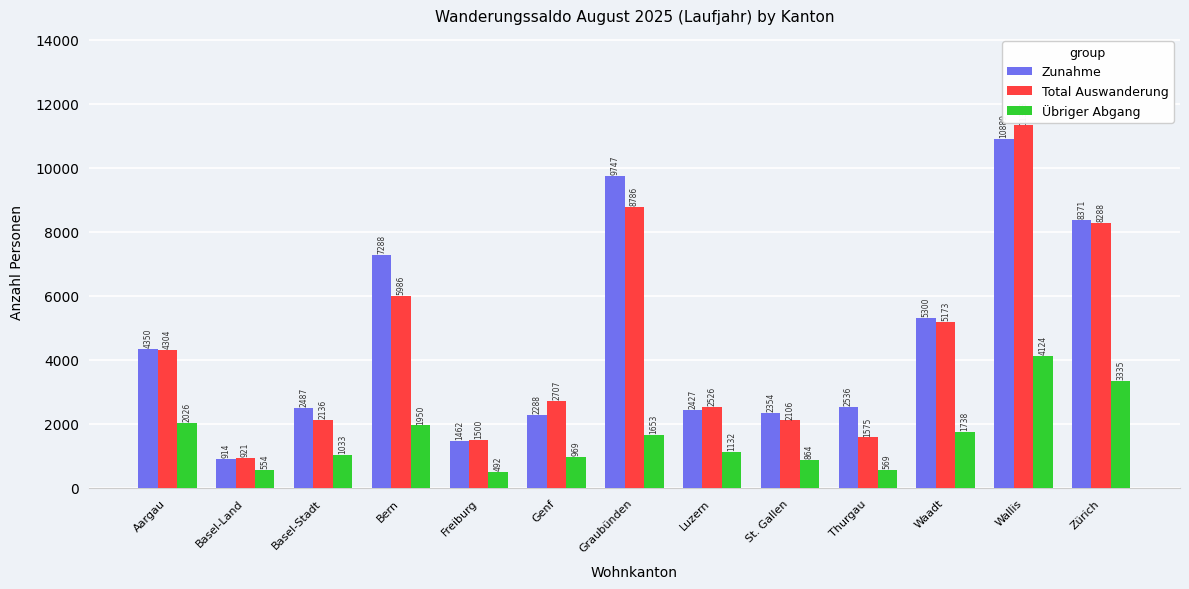

Reading left to right, extract all data points from this chart.

Zunahme: 4350	914	2487	7288	1462	2288	9747	2427	2354	2536	5300	10889	8371
Total Auswanderung: 4304	921	2136	5986	1500	2707	8786	2526	2106	1575	5173	11323	8288
Übriger Abgang: 2026	554	1033	1950	492	969	1653	1132	864	569	1738	4124	3335